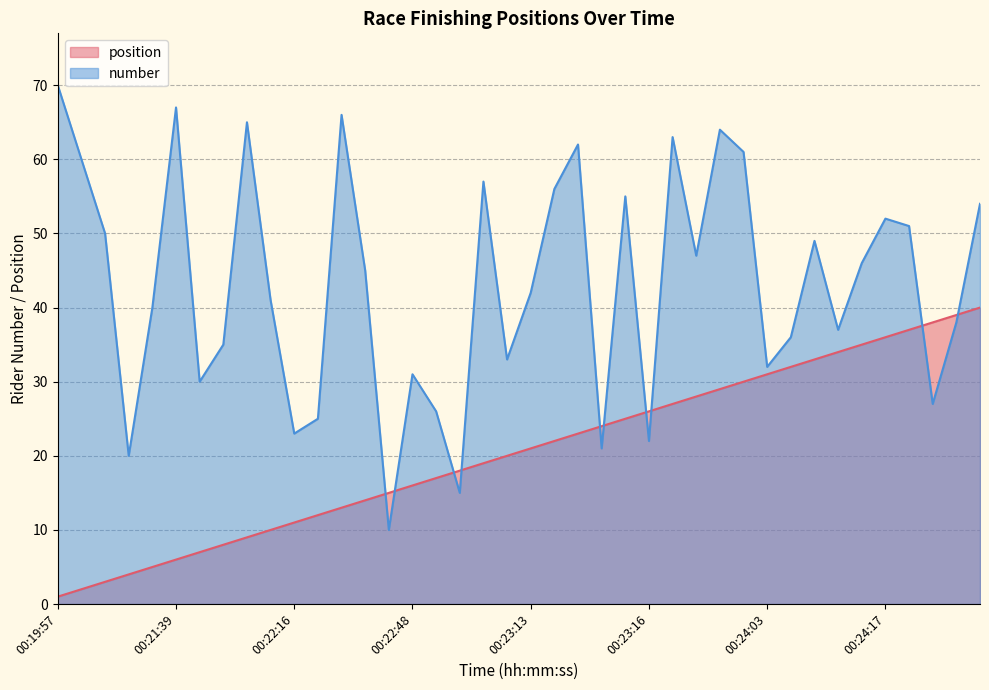

What is the difference between the maximum and minimum values in the position series?

39